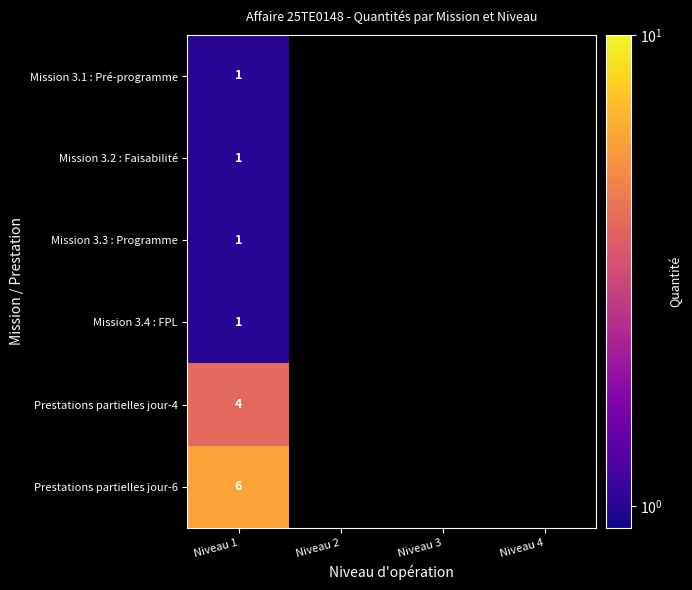

True or false: Prestations partielles jour-6 has a value of 6 at Niveau 1.

True